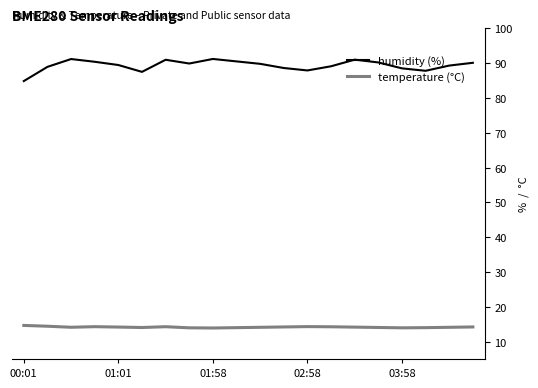

True or false: humidity (%) and temperature (°C) cross at least once.

False